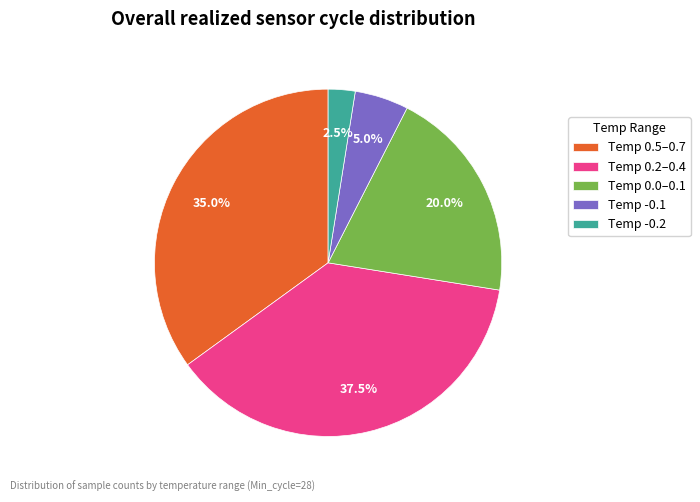

What percentage do Temp 0.0–0.1 and Temp 0.5–0.7 together represent?

55.0%